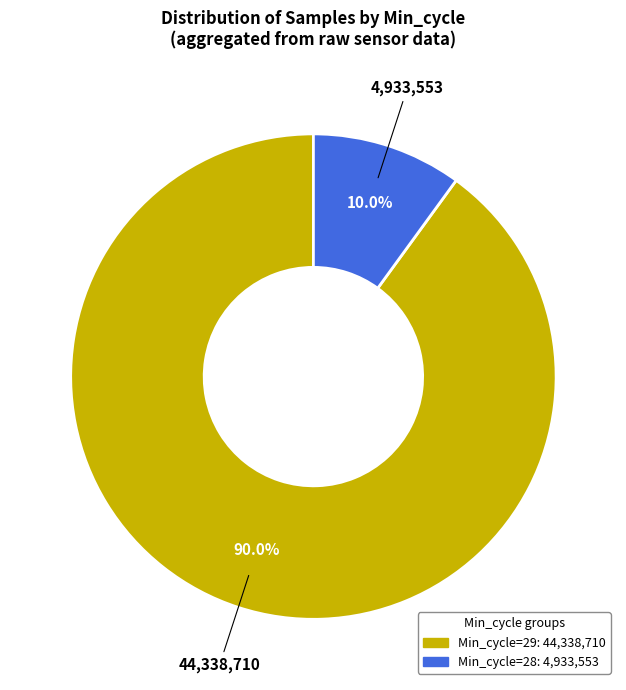

Does any single category account for the majority?

Yes